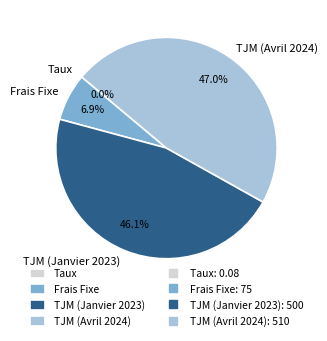

Is there any slice that represents more than half of the pie?

No